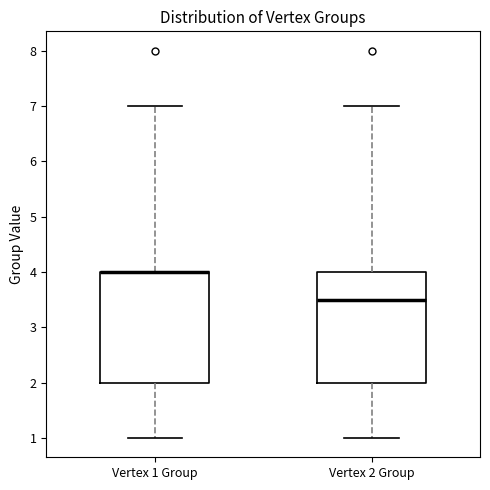

Where does the lower whisker of the box for Vertex 2 Group end on the y-axis? The values are not printed on the chart, so give them approximately, as read against the axis.

1.0